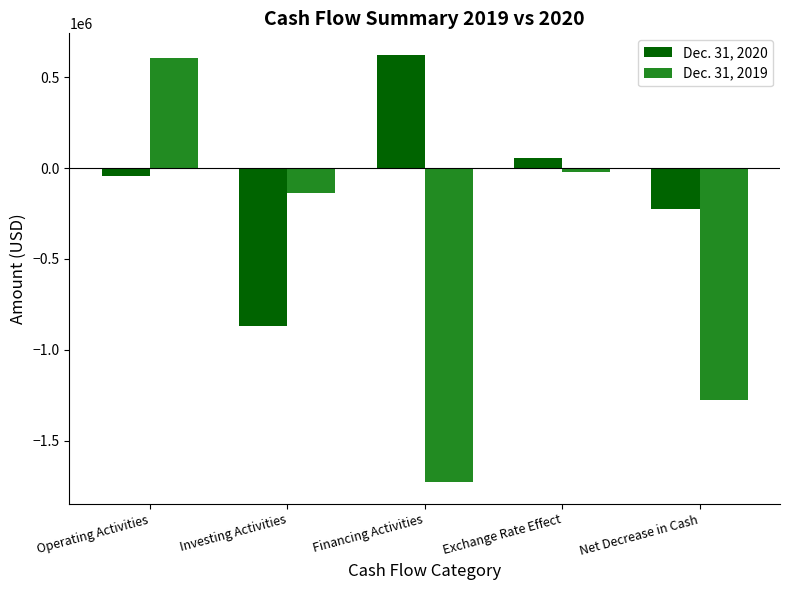

At Operating Activities, list the series in order from smallest to largest.

Dec. 31, 2020, Dec. 31, 2019